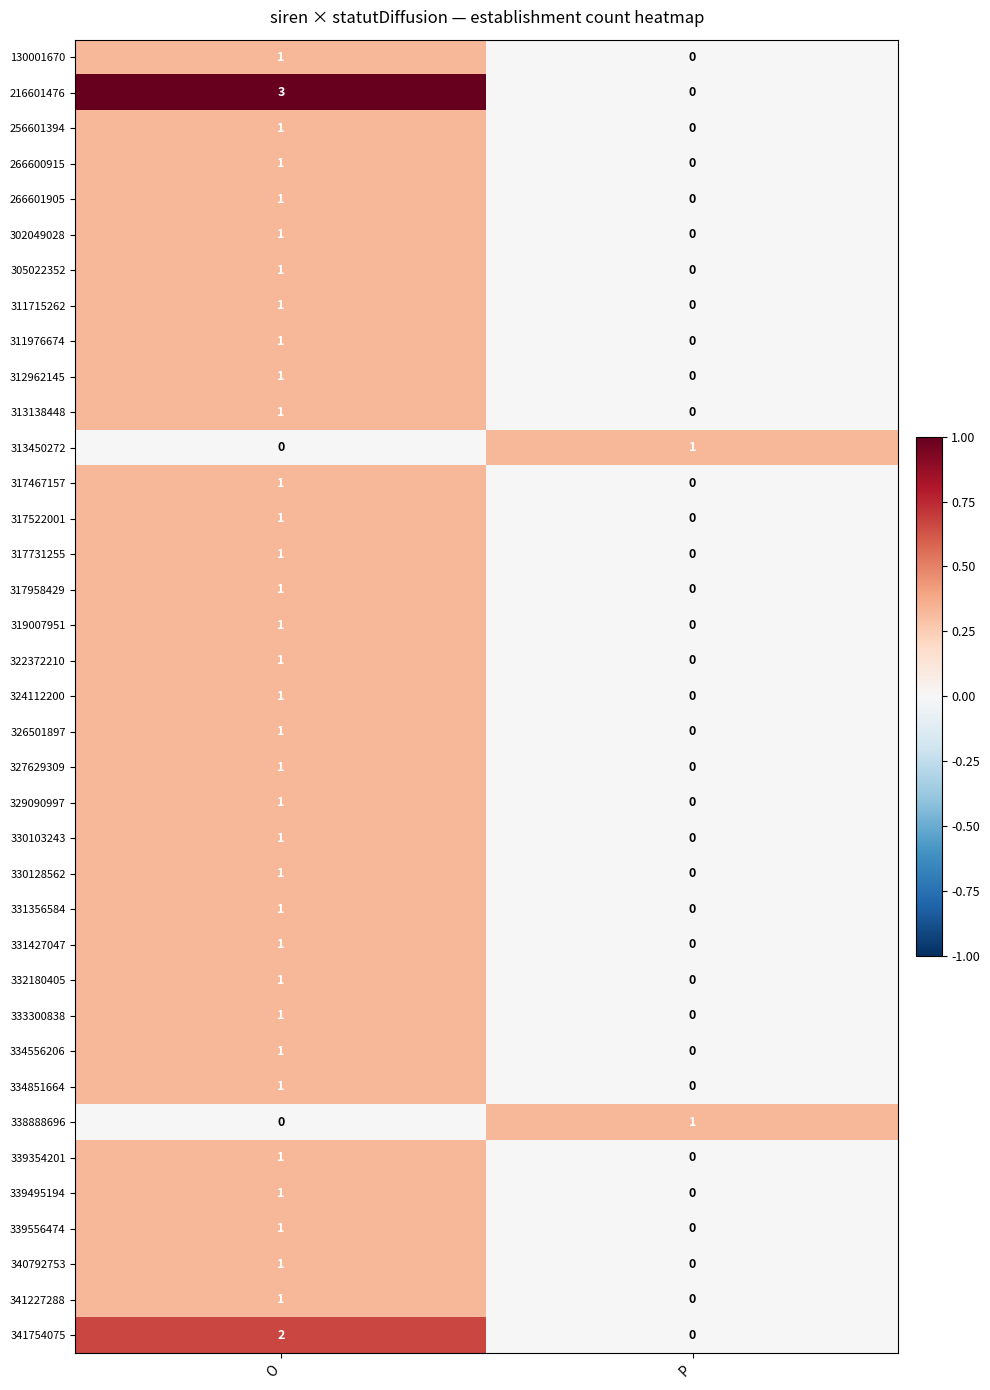

Where is 266600915 nearest to the value 0?

P